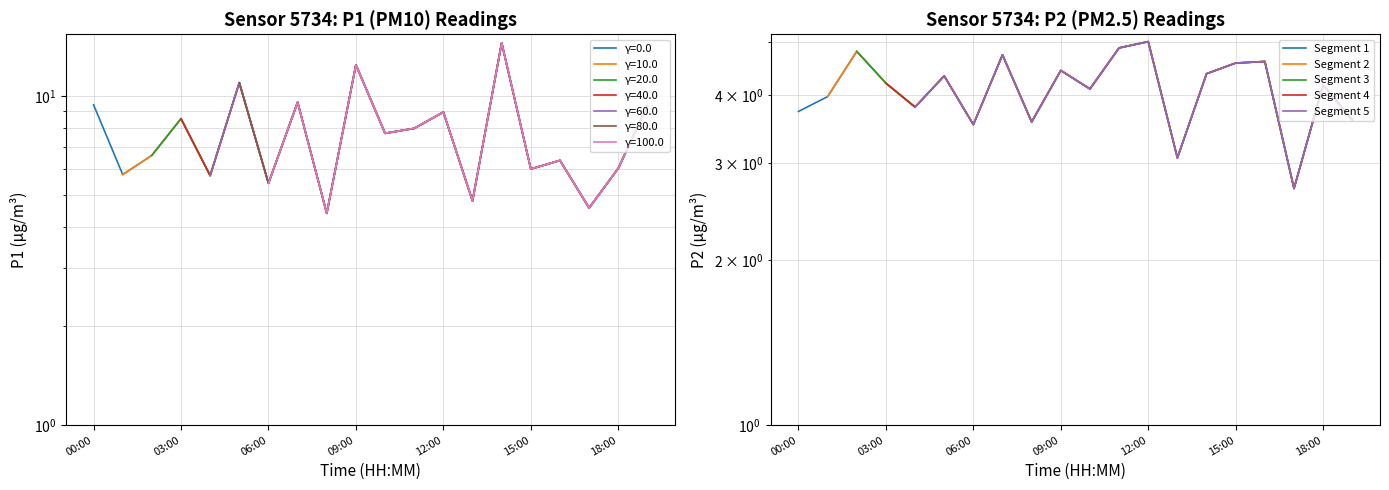

What is the value of the P1 point at the 17th from the left?

6.4